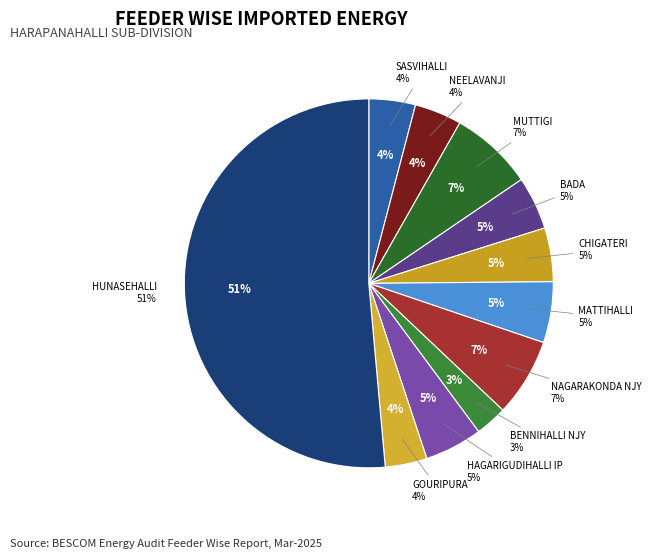

What is the smallest slice in the pie chart?

F08-BENNIHALLI NJY